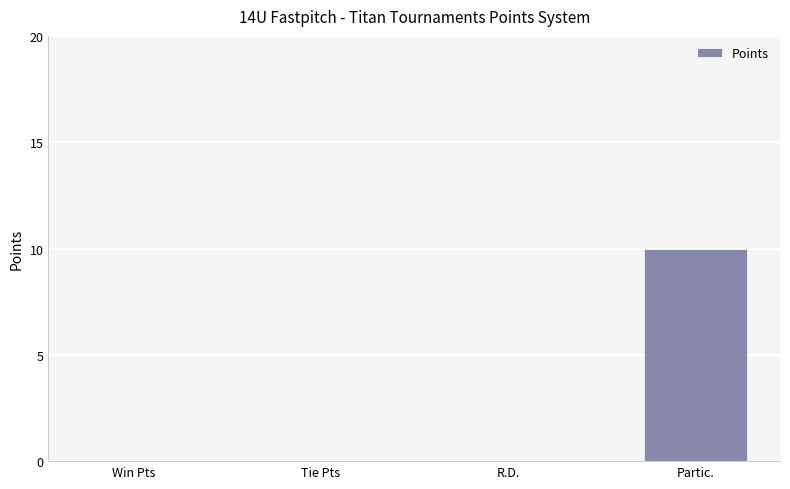

The chart shows a value of 4 at R.D.. True or false?

False